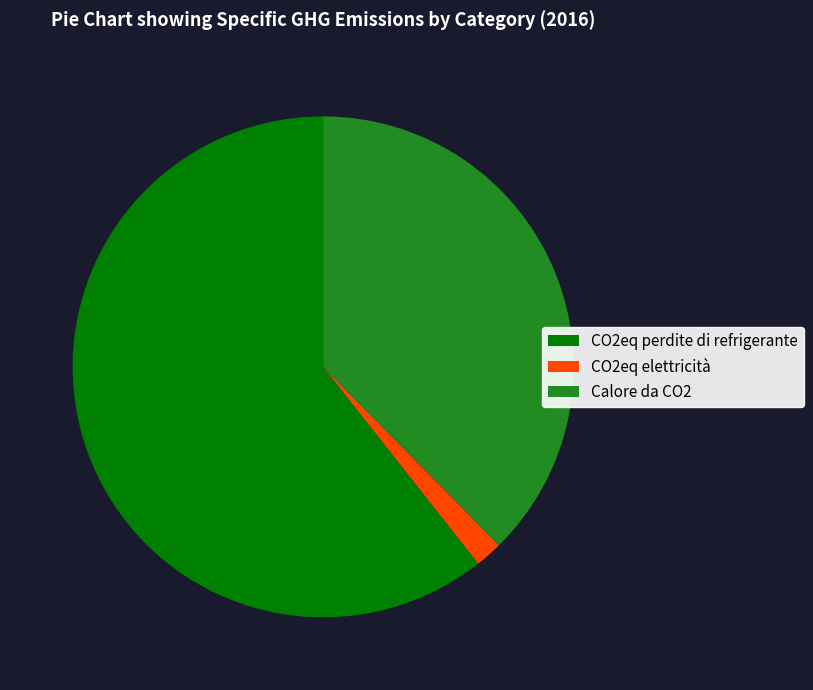

True or false: CO2eq elettricità accounts for 12% of the total.

False